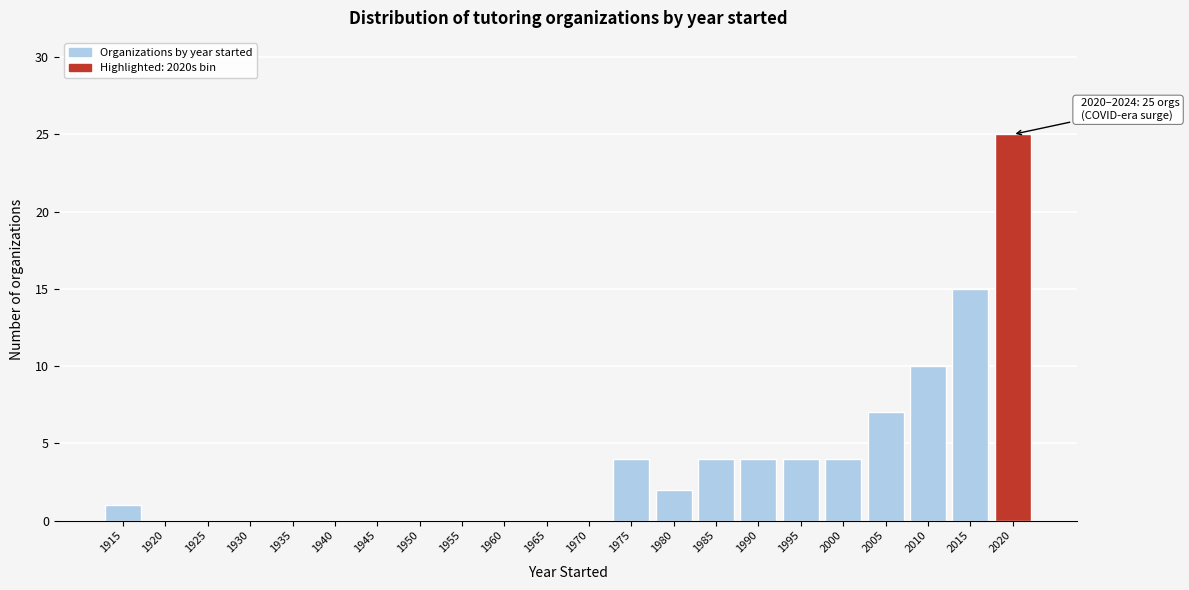

Reading left to right, transcribe all the data shown in this chart.

1915=1	1920=0	1925=0	1930=0	1935=0	1940=0	1945=0	1950=0	1955=0	1960=0	1965=0	1970=0	1975=4	1980=2	1985=4	1990=4	1995=4	2000=4	2005=7	2010=10	2015=15	2020=25